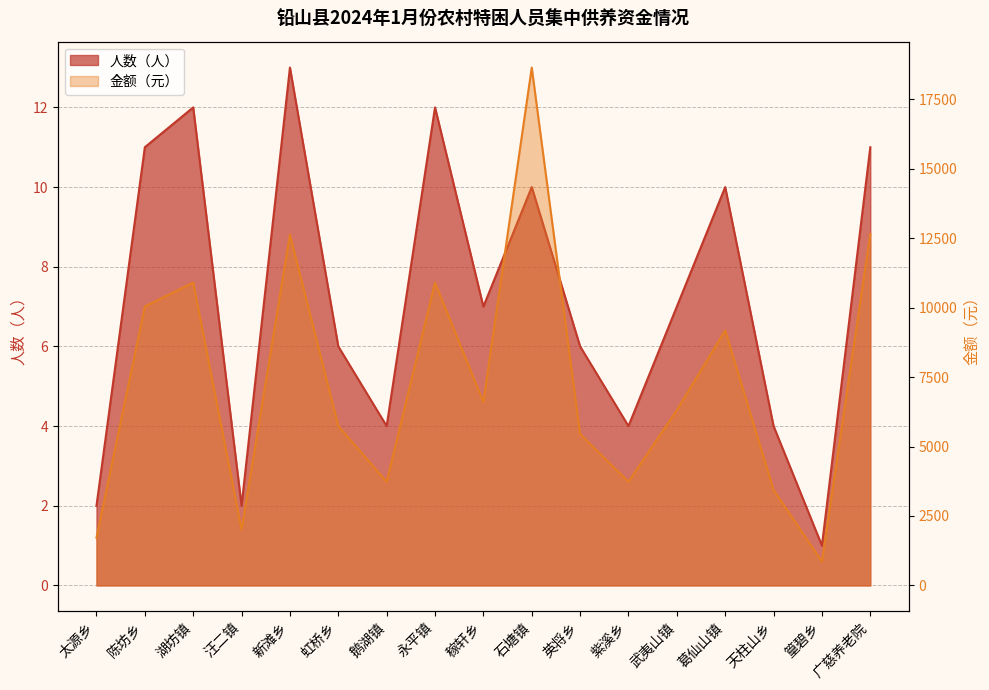

How many values in the 金额（元） series are below 6310?

8